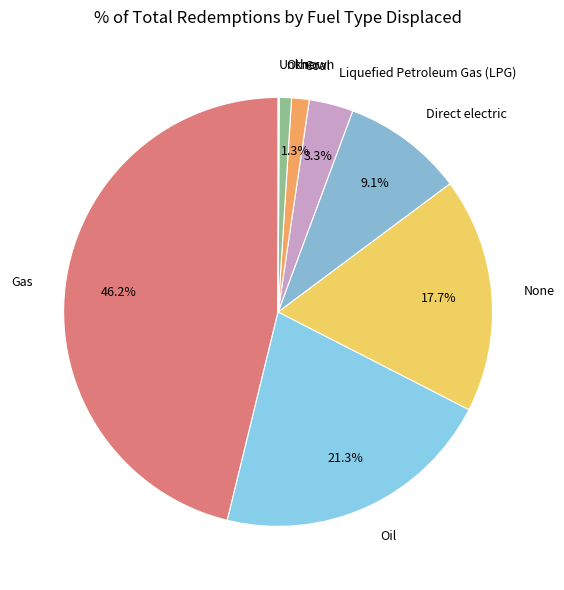

Approximately how many times larger is the value at Oil compared to Direct electric?

2.3